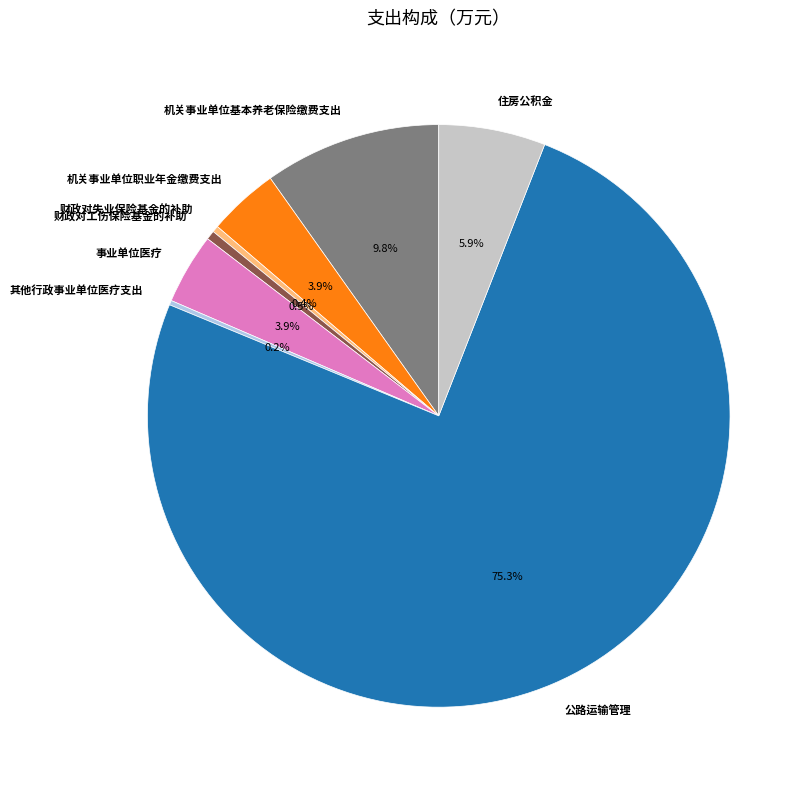

Does 财政对失业保险基金的补助 account for over 50% of the chart?

No